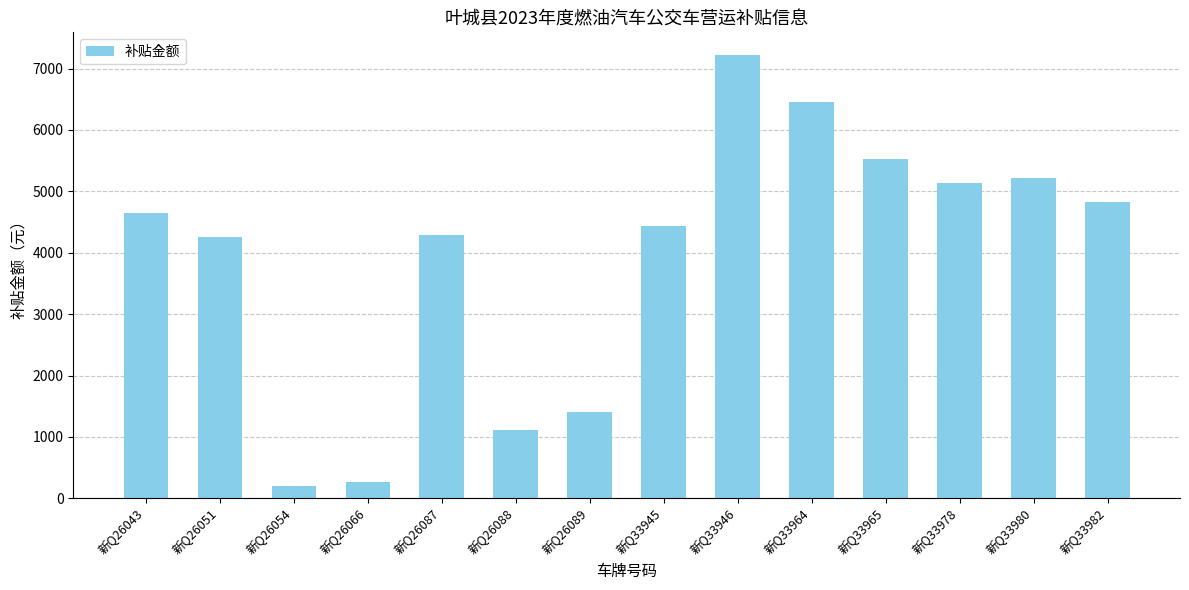

What is the difference between the maximum and minimum values?

7030.7